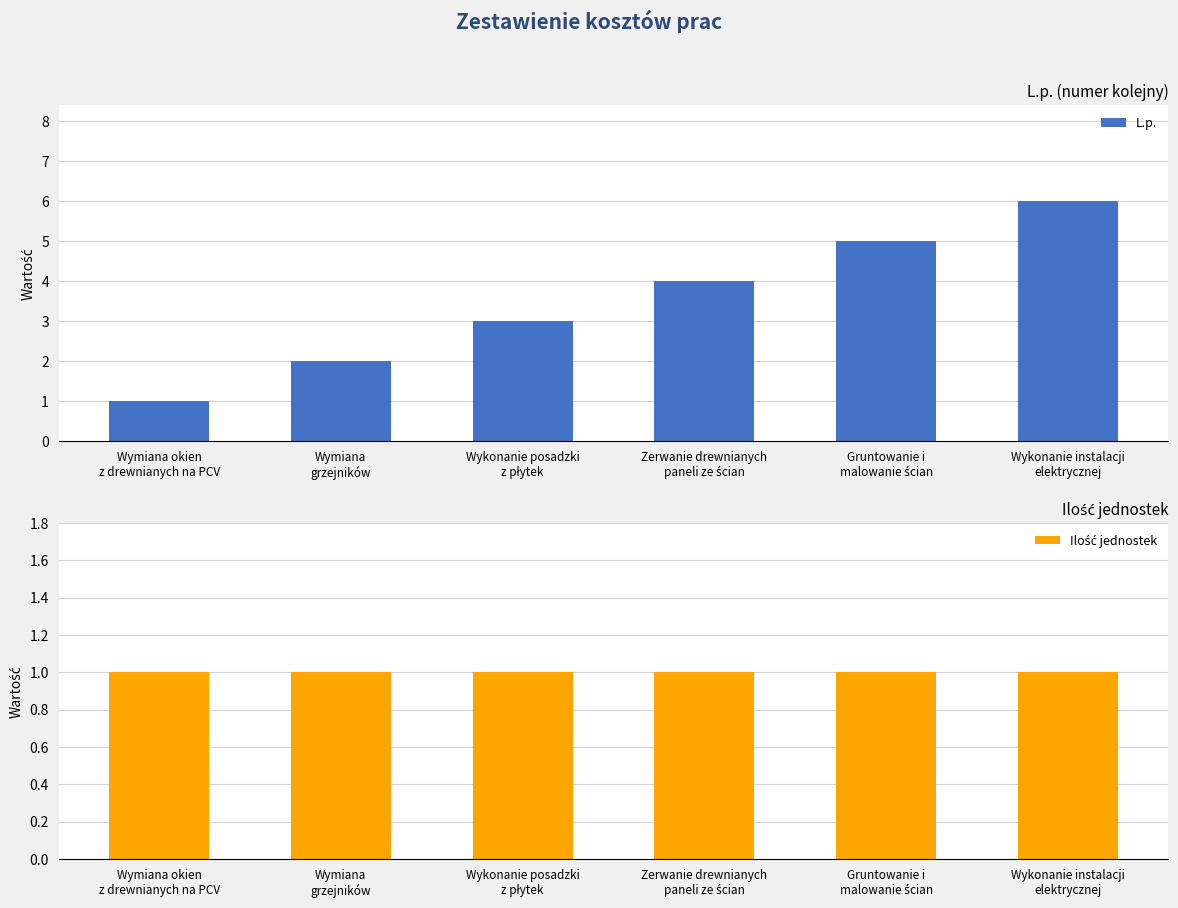

What is the average value of the L.p. series?

4